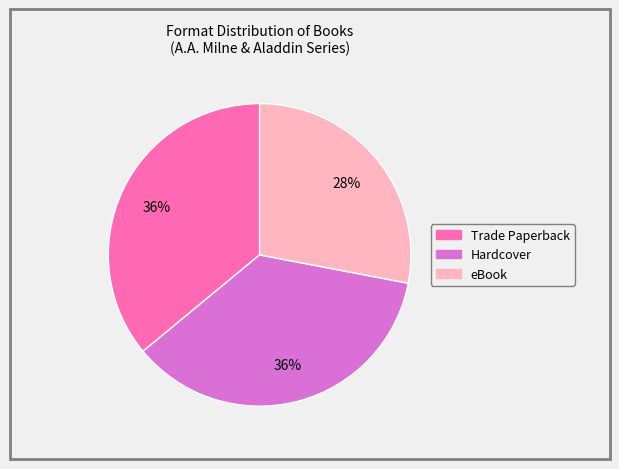

How many slices are in this pie chart?

3